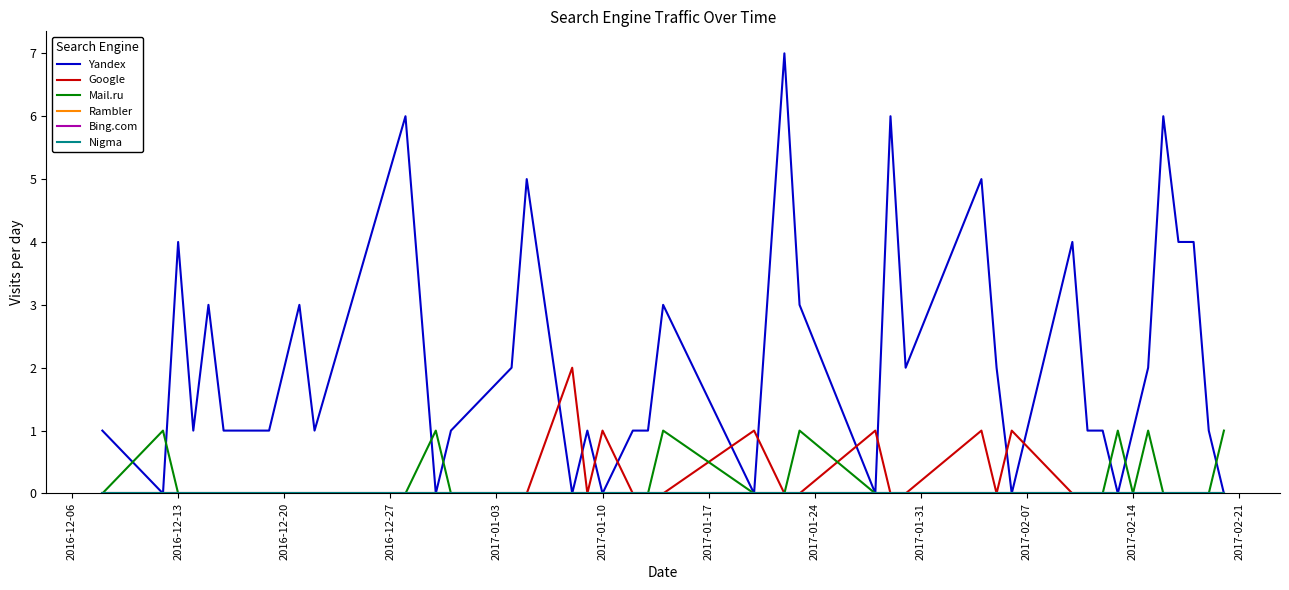

True or false: Rambler and Mail.ru intersect in this chart.

False